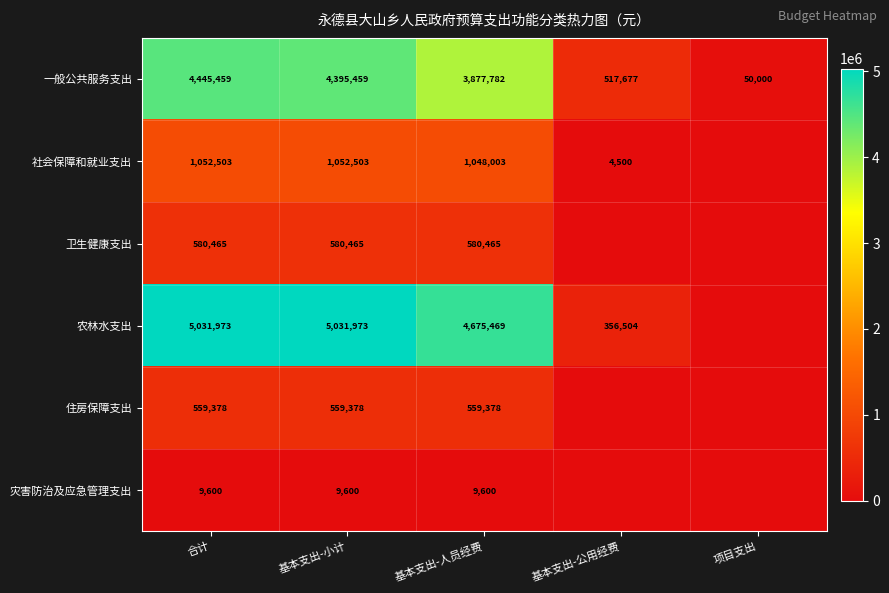

Is the value of 住房保障支出 at 基本支出-小计 greater than the value of 一般公共服务支出 at 基本支出-人员经费?

No